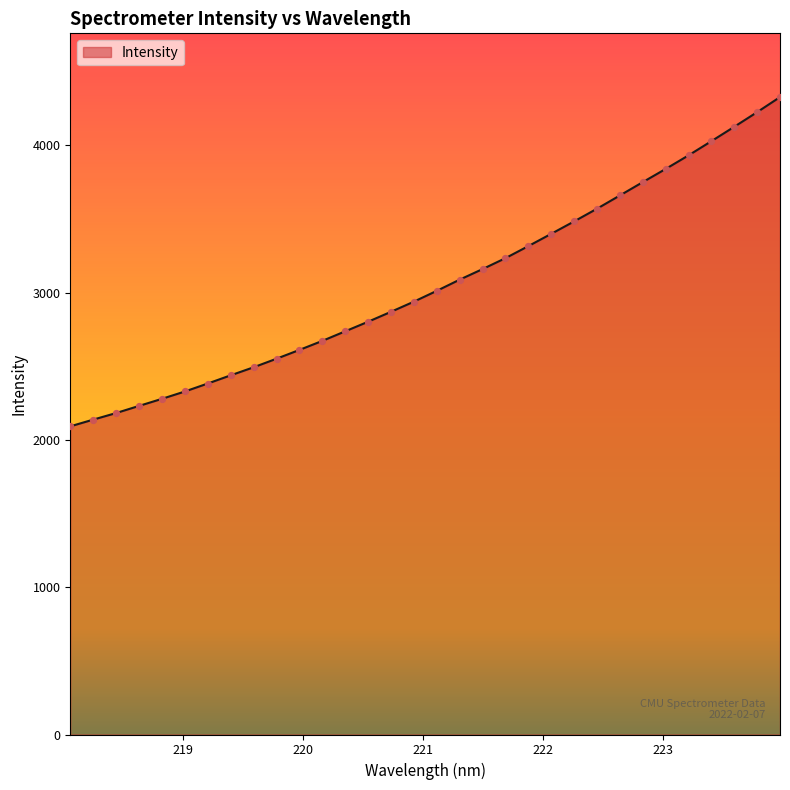

What is the smallest value displayed?

2092.1